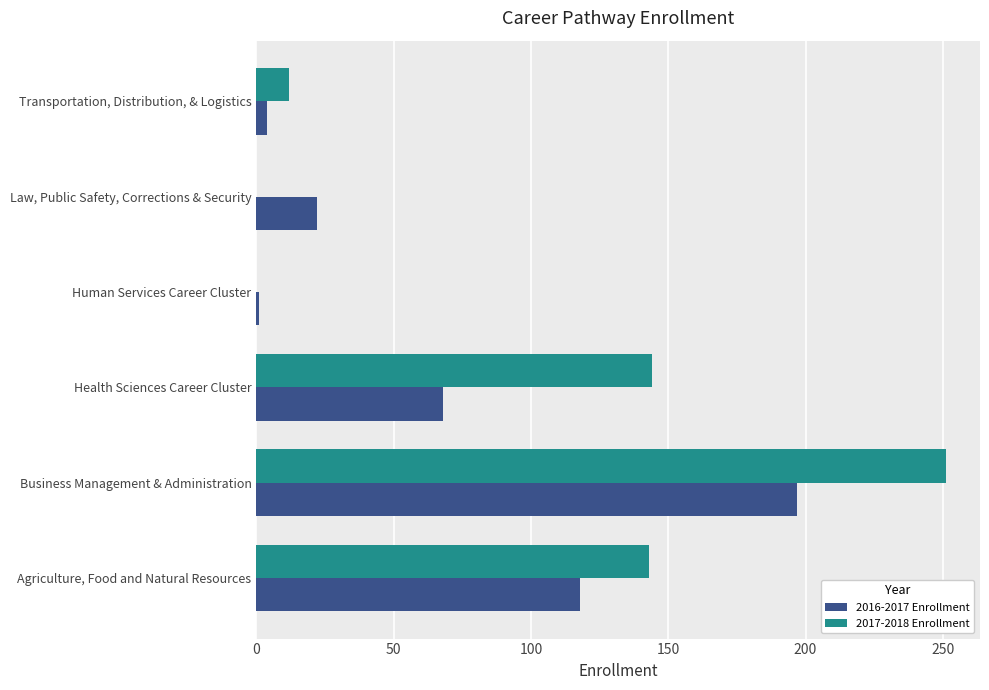

What is the sum of all 2016-2017 Enrollment values?

410